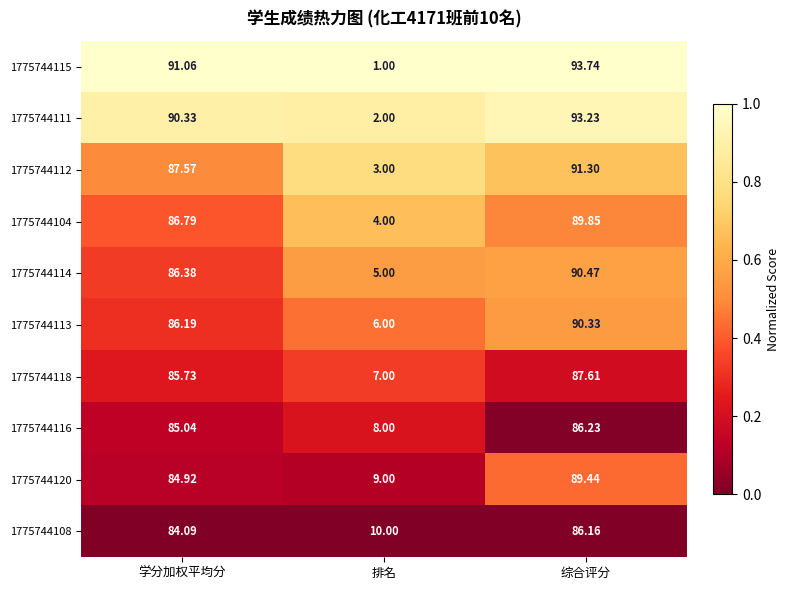

Where does the 1775744112 series first go above 87?

学分加权平均分